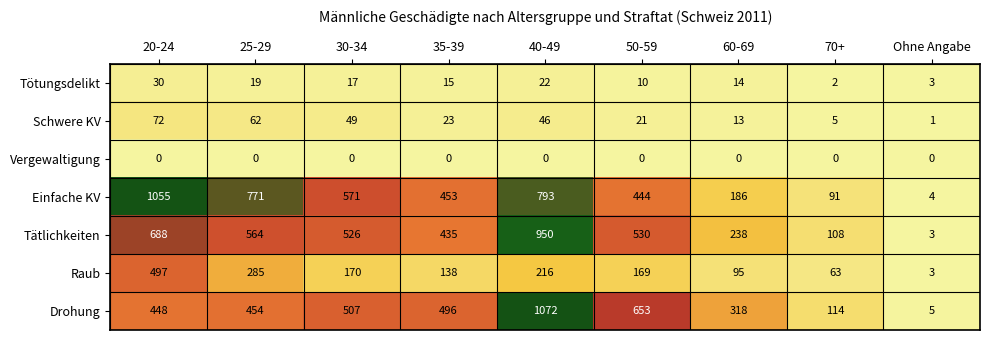

Is it true that Tätlichkeiten equals 1 at Ohne Angabe?

False